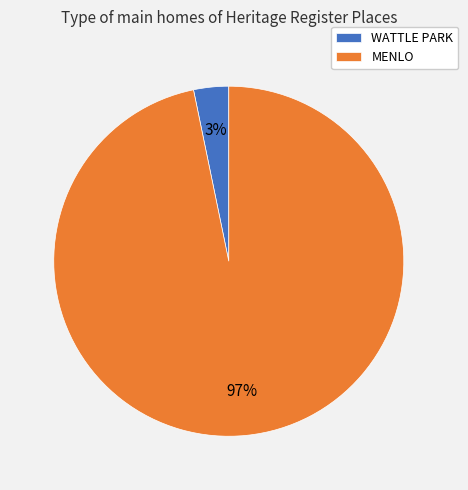

Do WATTLE PARK and MENLO together represent more than half of the pie?

Yes